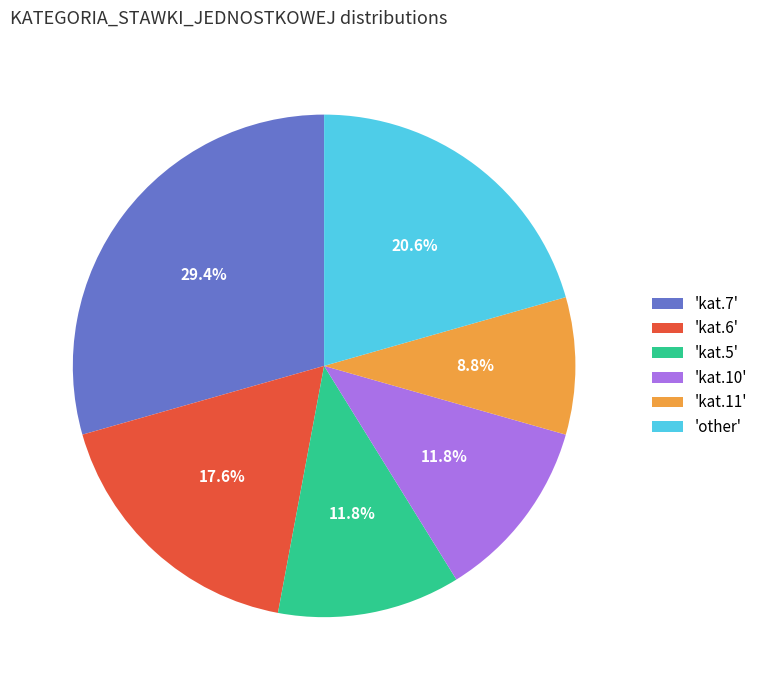

What percentage is NOT represented by 'kat.6'?

82.4%